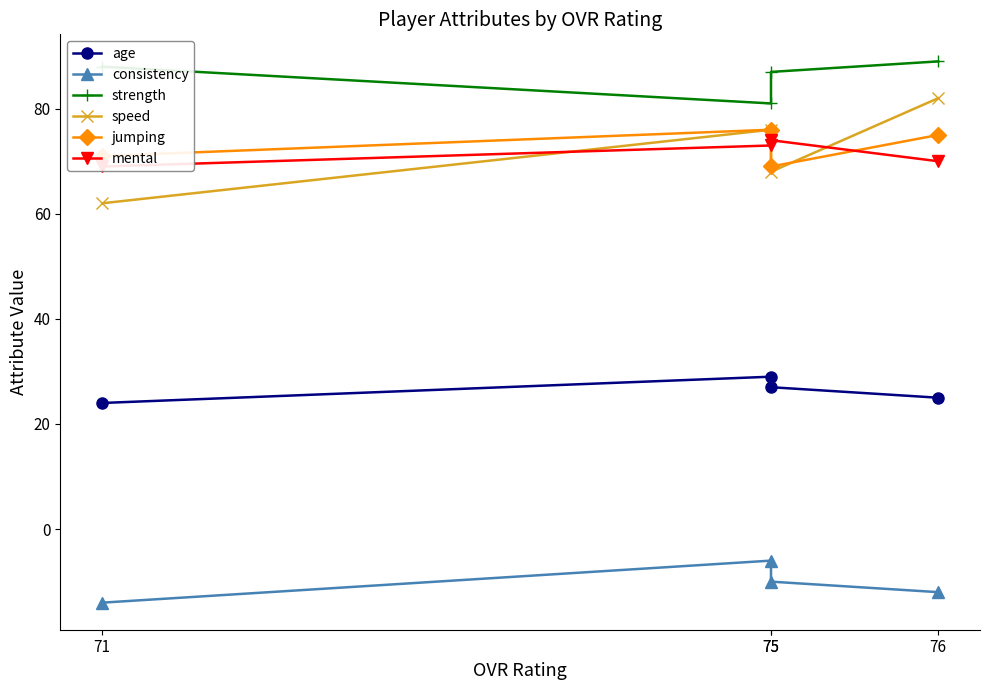

True or false: consistency has more than 0 points higher than both neighbors.

True